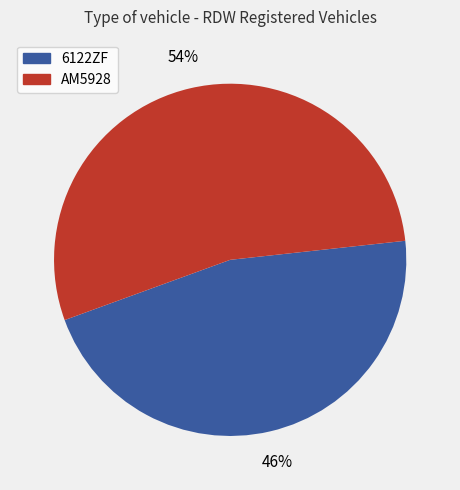

What percentage is the 6122ZF slice, to the nearest percent?

46%